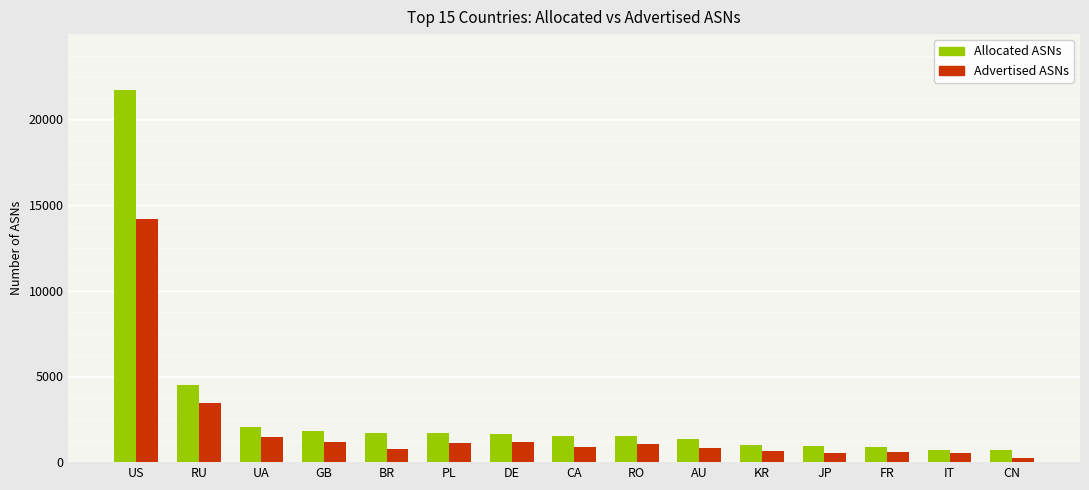

Rank the series by their maximum value, from highest to lowest.

Allocated ASNs, Advertised ASNs